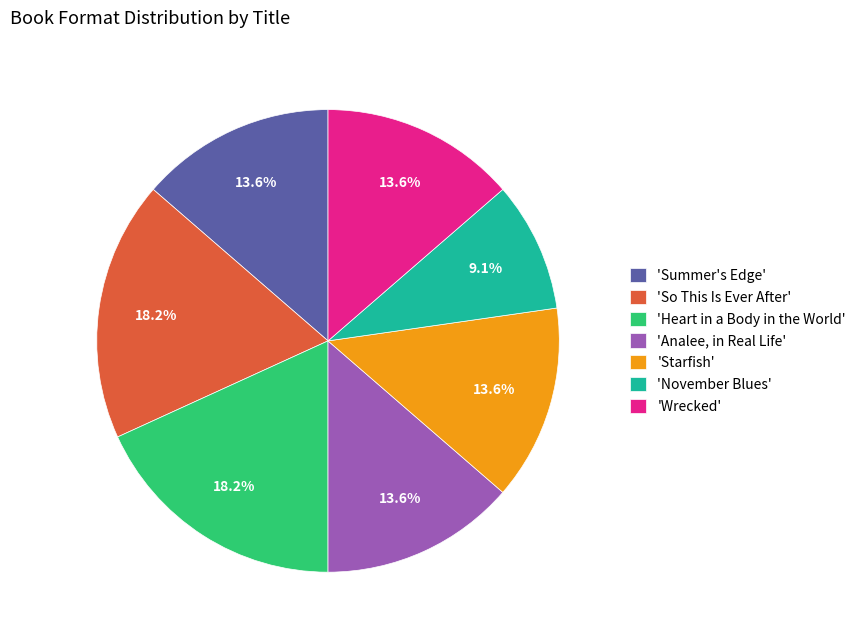

Do 'So This Is Ever After' and 'Wrecked' together represent more than half of the pie?

No